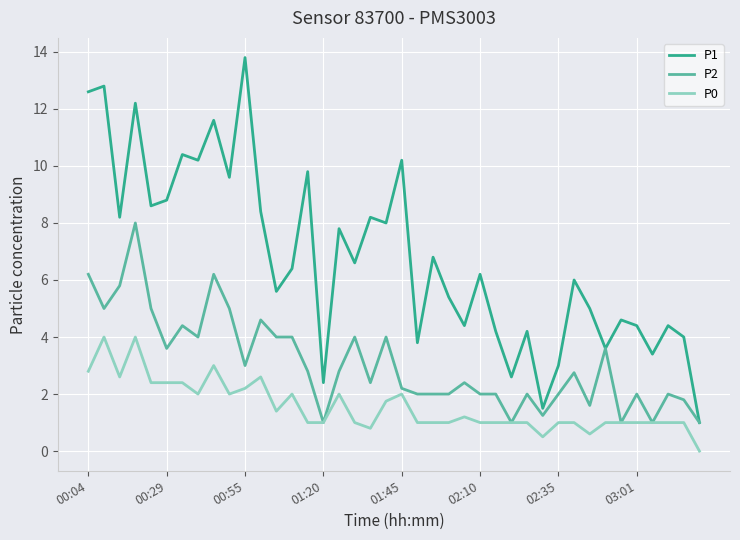

Which series has the largest range (max minus min)?

P1